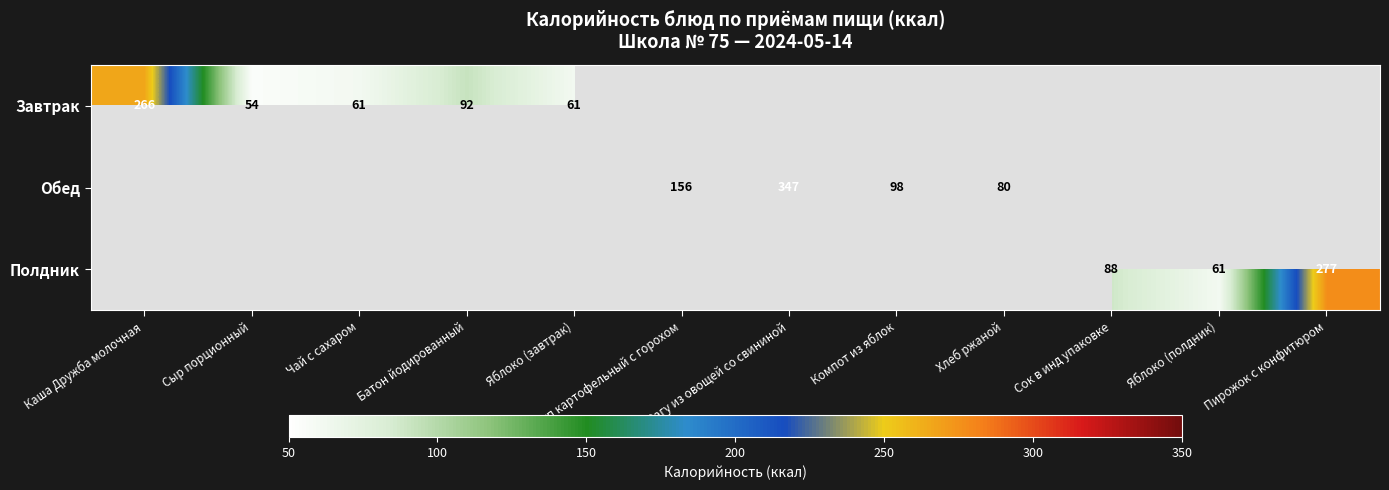

Is it true that Обед equals 80 at Хлеб ржаной?

True